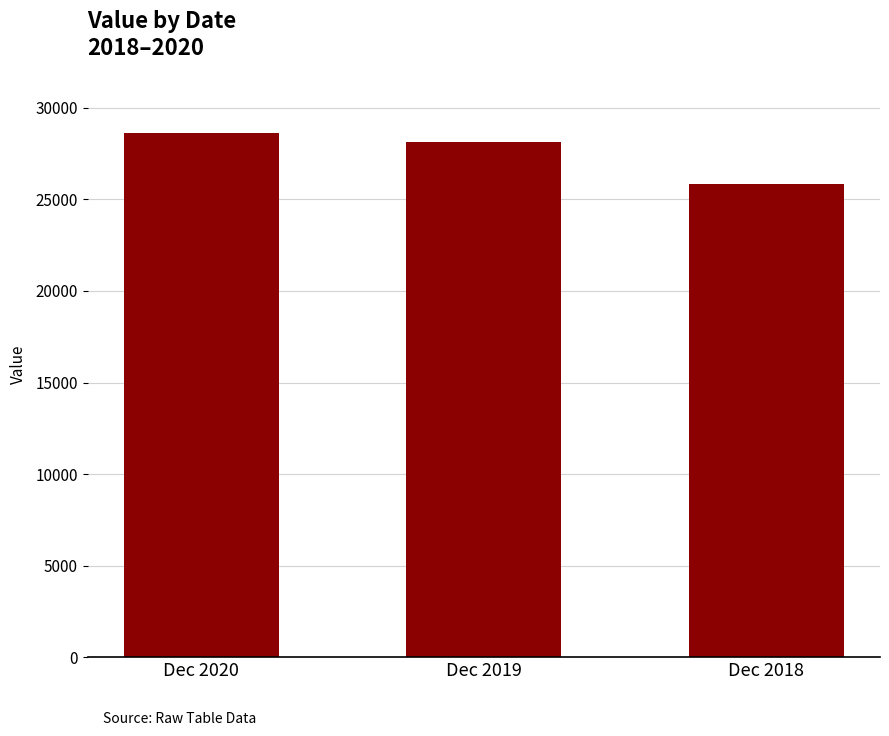

Rank the categories by value from lowest to highest.

Dec 2018, Dec 2019, Dec 2020